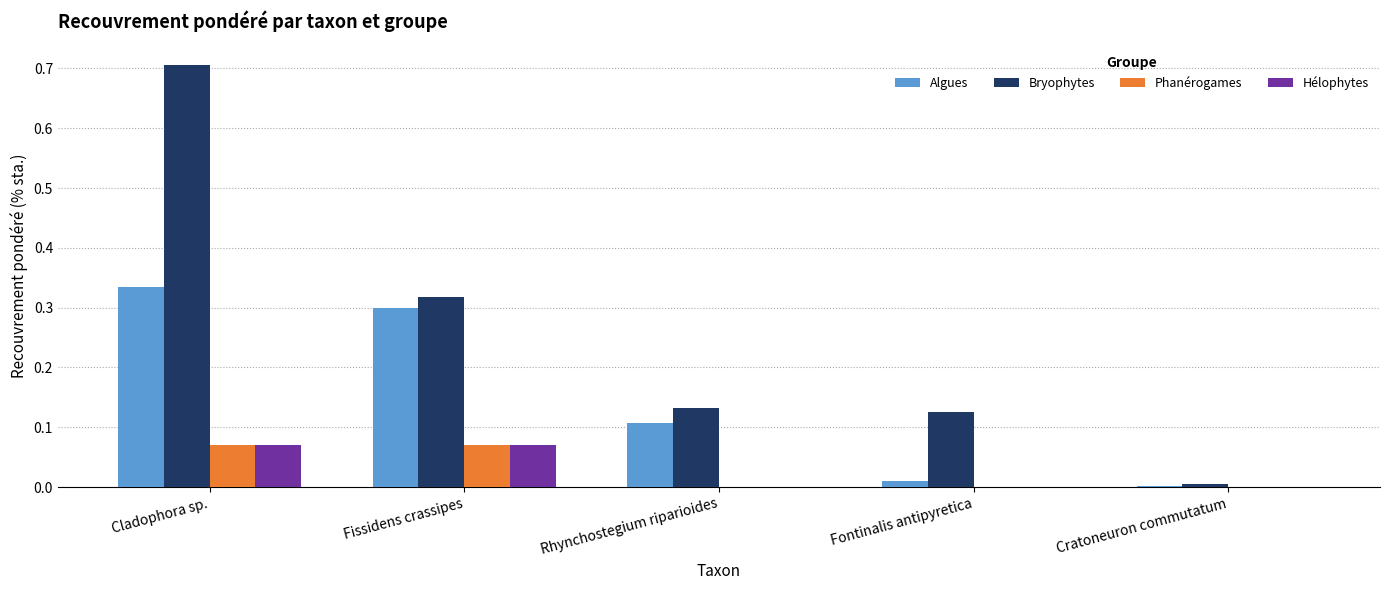

The value of Bryophytes at Rhynchostegium riparioides is 0.2. True or false?

False